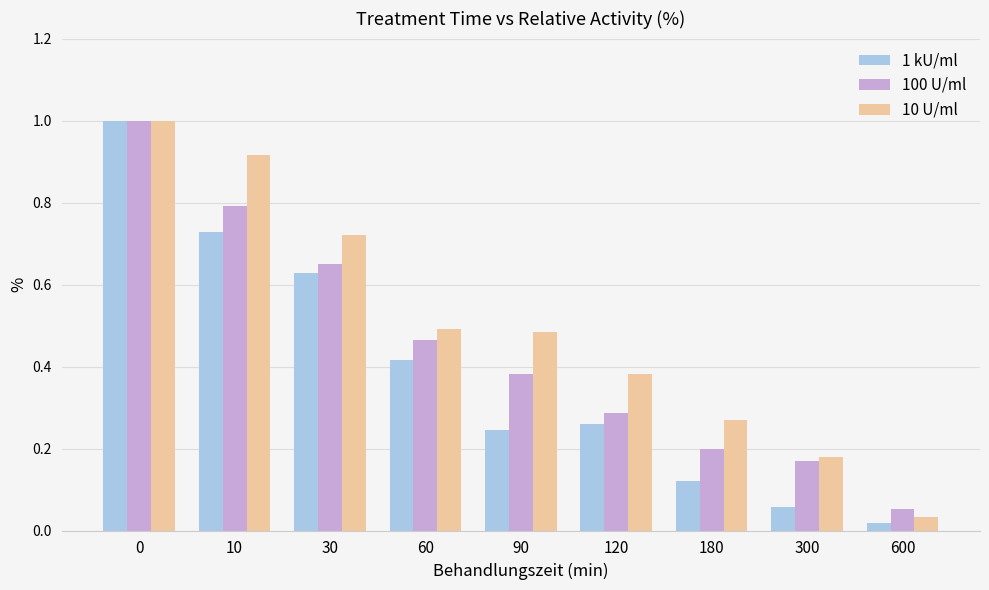

Which series changed the most between 10 and 180?

10 U/ml